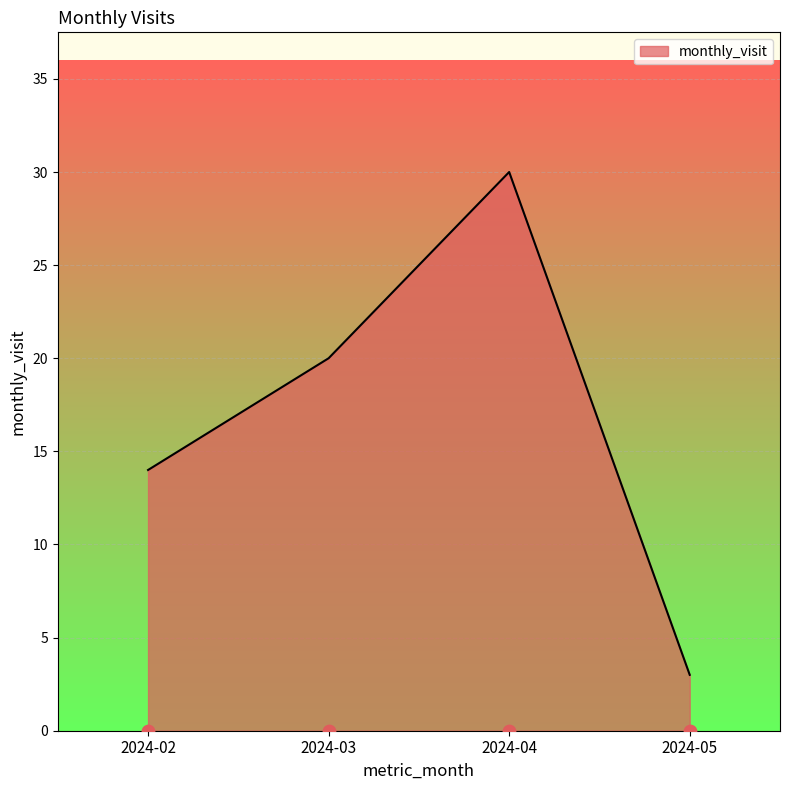

What is the change in value from 2024-03 to 2024-04?

+10